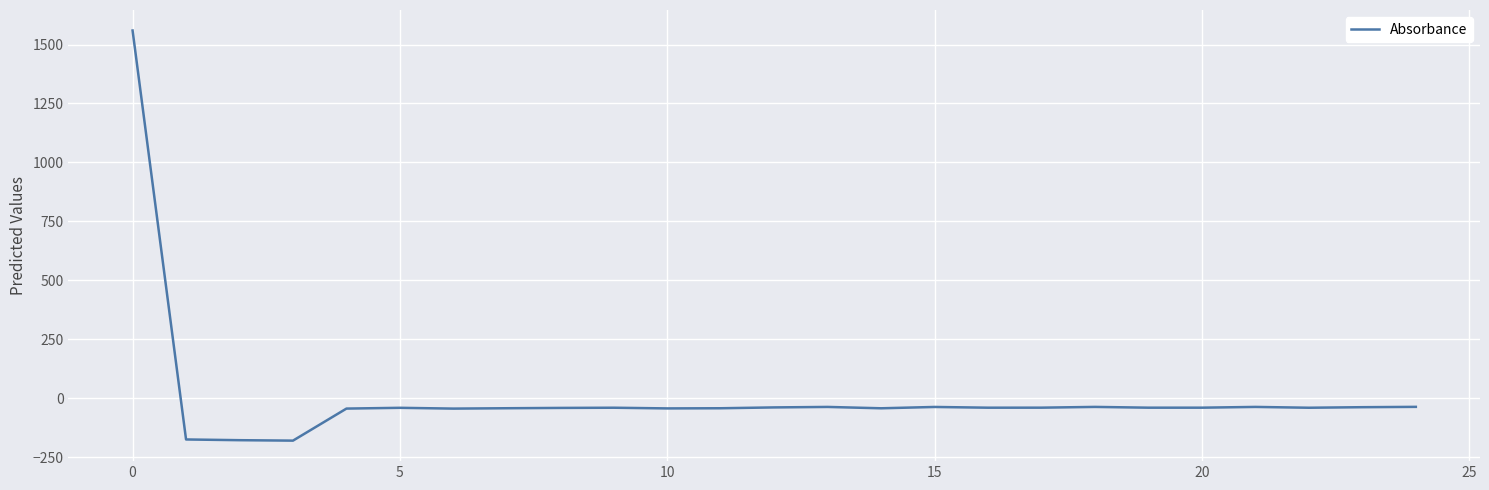

What is the greatest value displayed?

1559.5